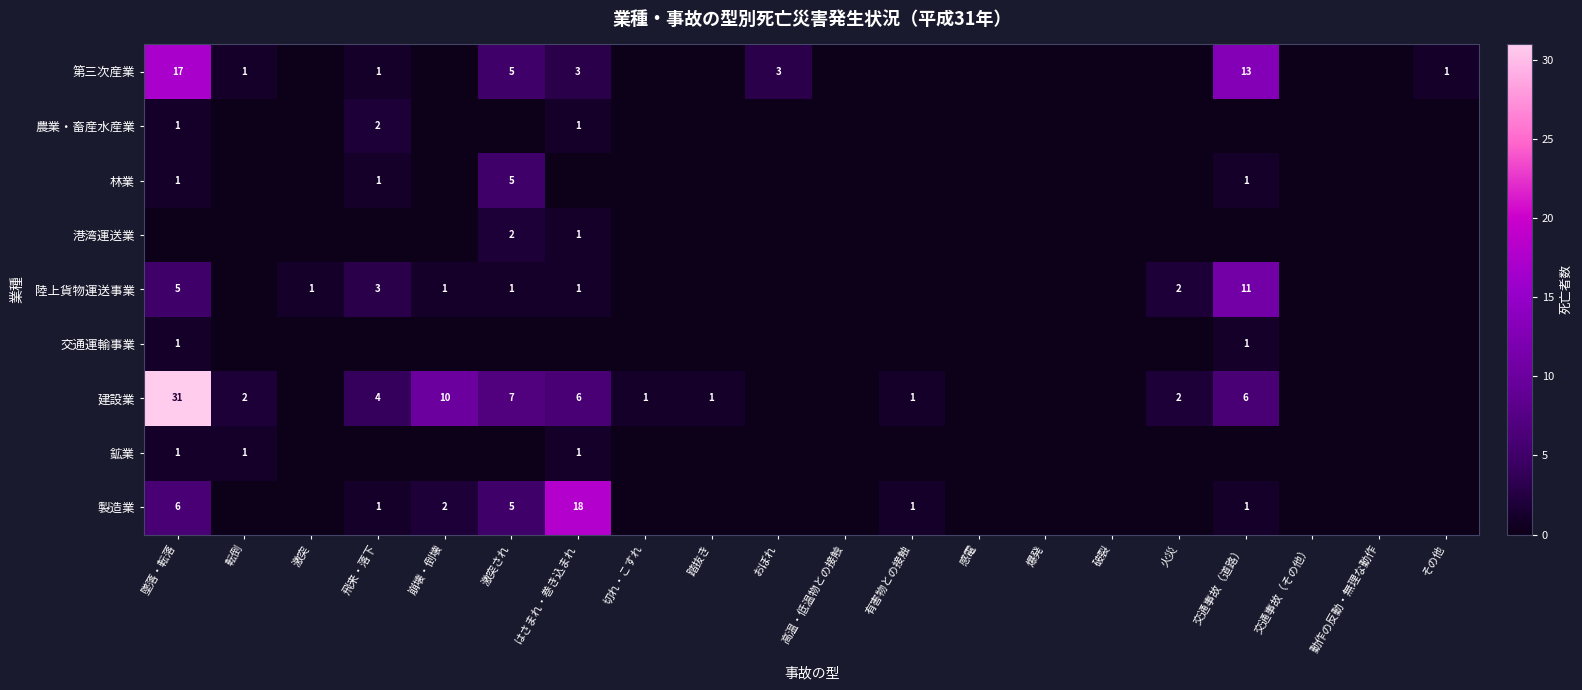

Which has a higher value, 高温・低温物との接触 or 交通事故（道路）?

交通事故（道路）